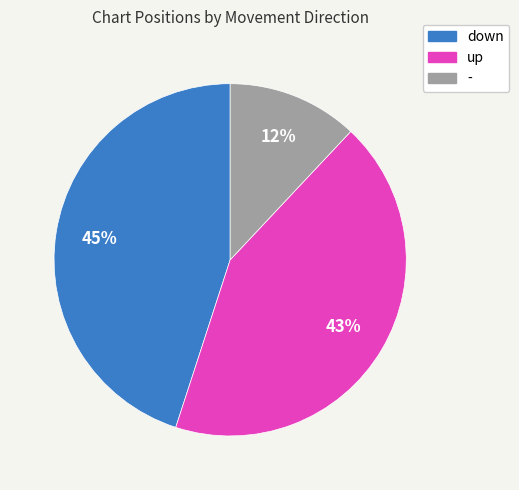

To the nearest percent, what is the difference between the down and up slice percentages?

2%